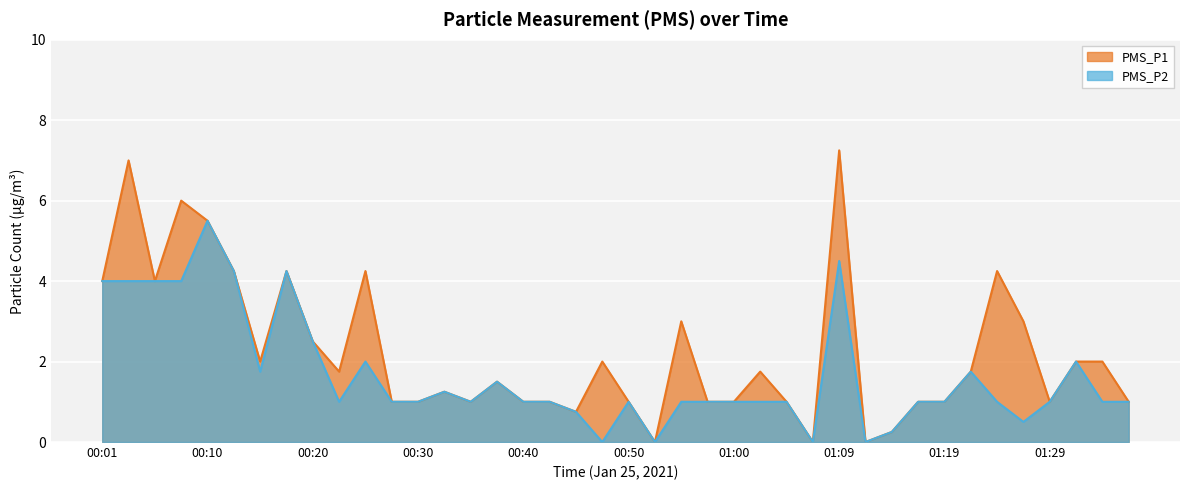

What position from the right is 00:33?

27